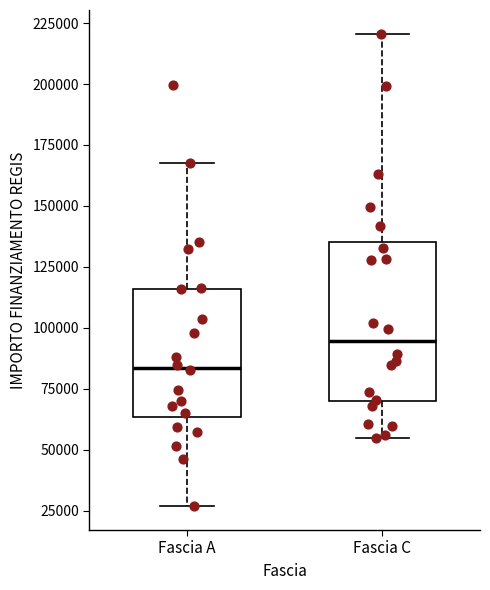

Comparing the boxes themselves (not the whiskers), which one is the tallest?

Fascia C